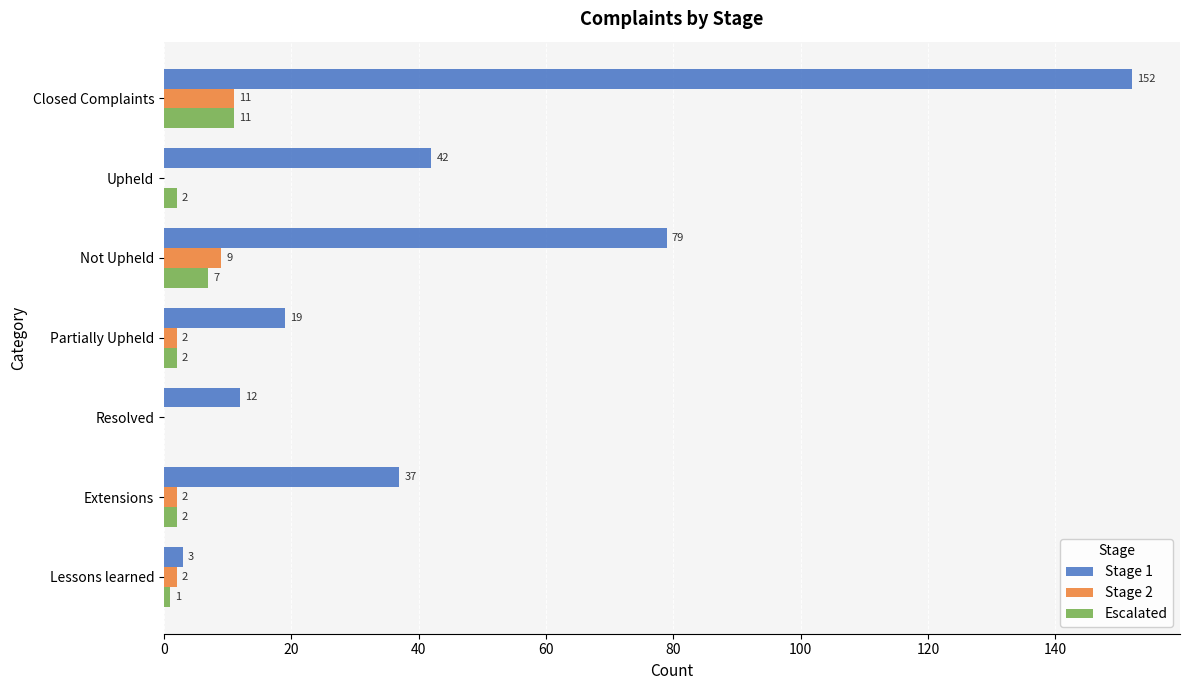

True or false: Stage 1 has a value of 152 at Closed Complaints.

True